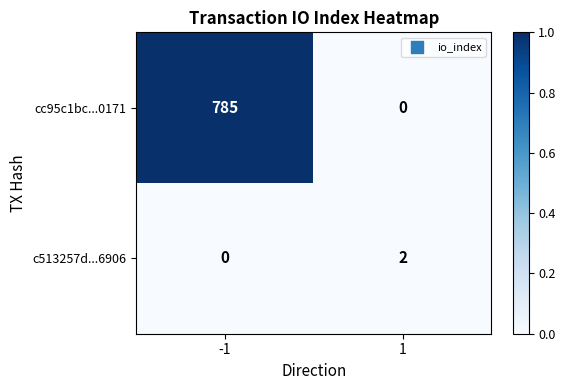

At how many categories does at least one series exceed 0?

2